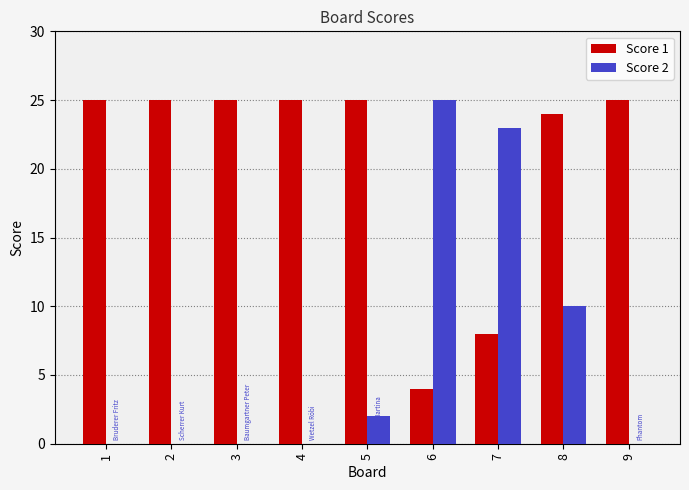

Which series has the largest total across all categories?

Score 1